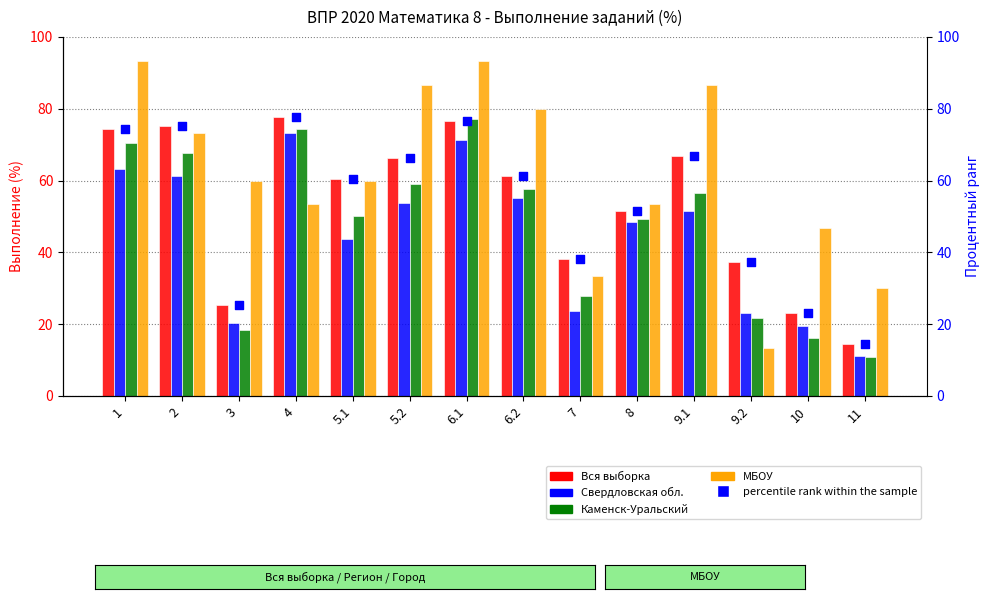

What is the total value across all series at 9.2?

132.7